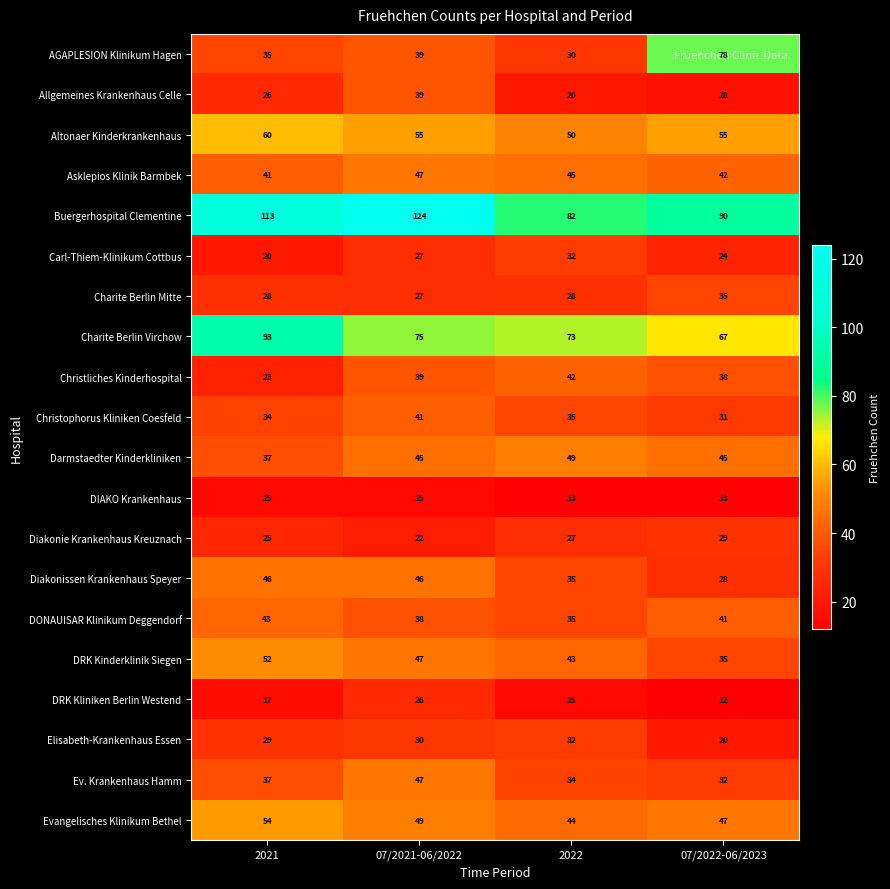

What is the maximum value shown in the chart?

124